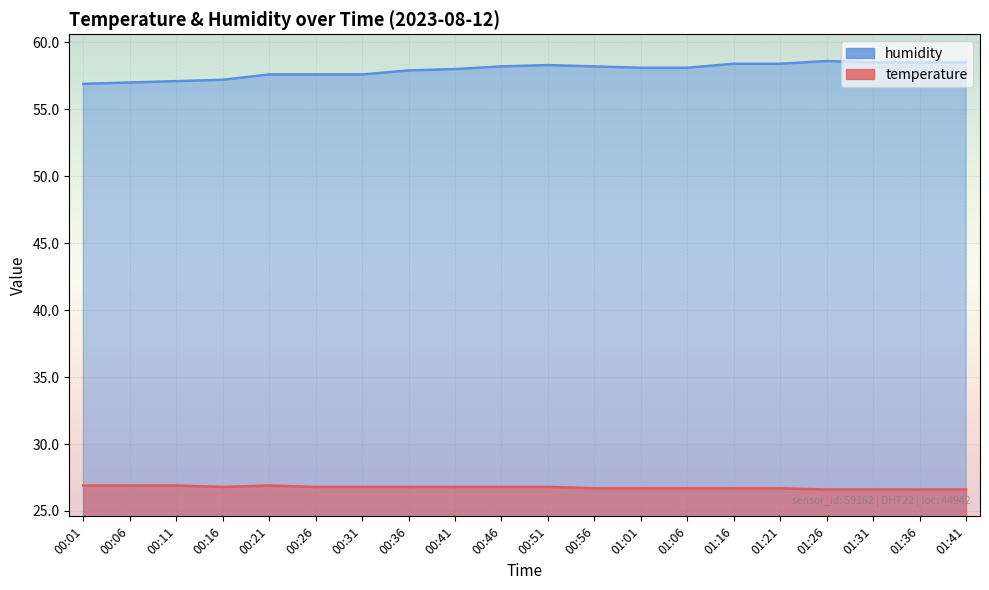

The value of humidity at 00:56 is 58.2. True or false?

True